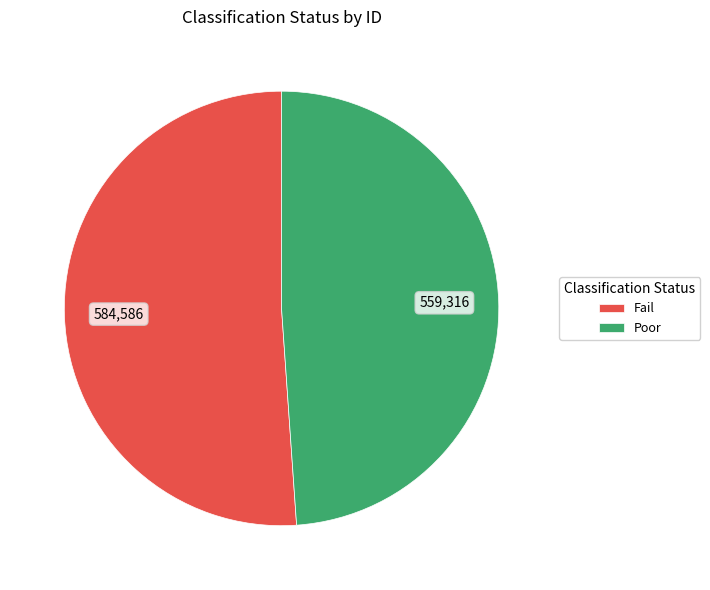

Which slice represents more than half of the pie?

Fail